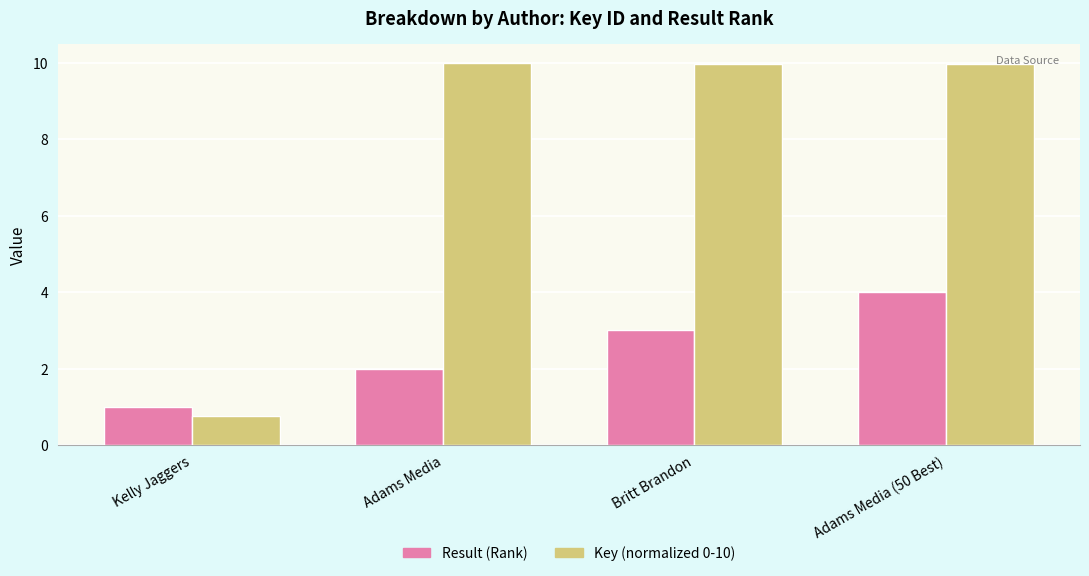

What is the total value across all series at Adams Media?

12.0